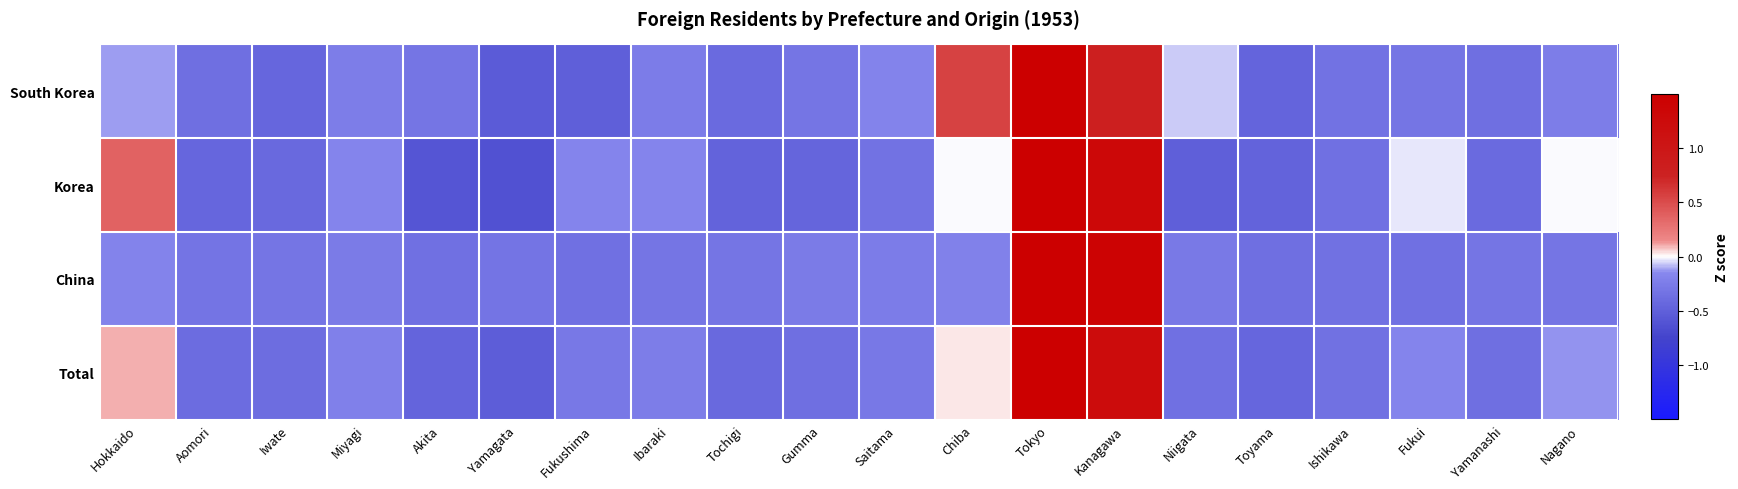

List the series in order of their peak value, lowest first.

Korea, China, Total, South Korea